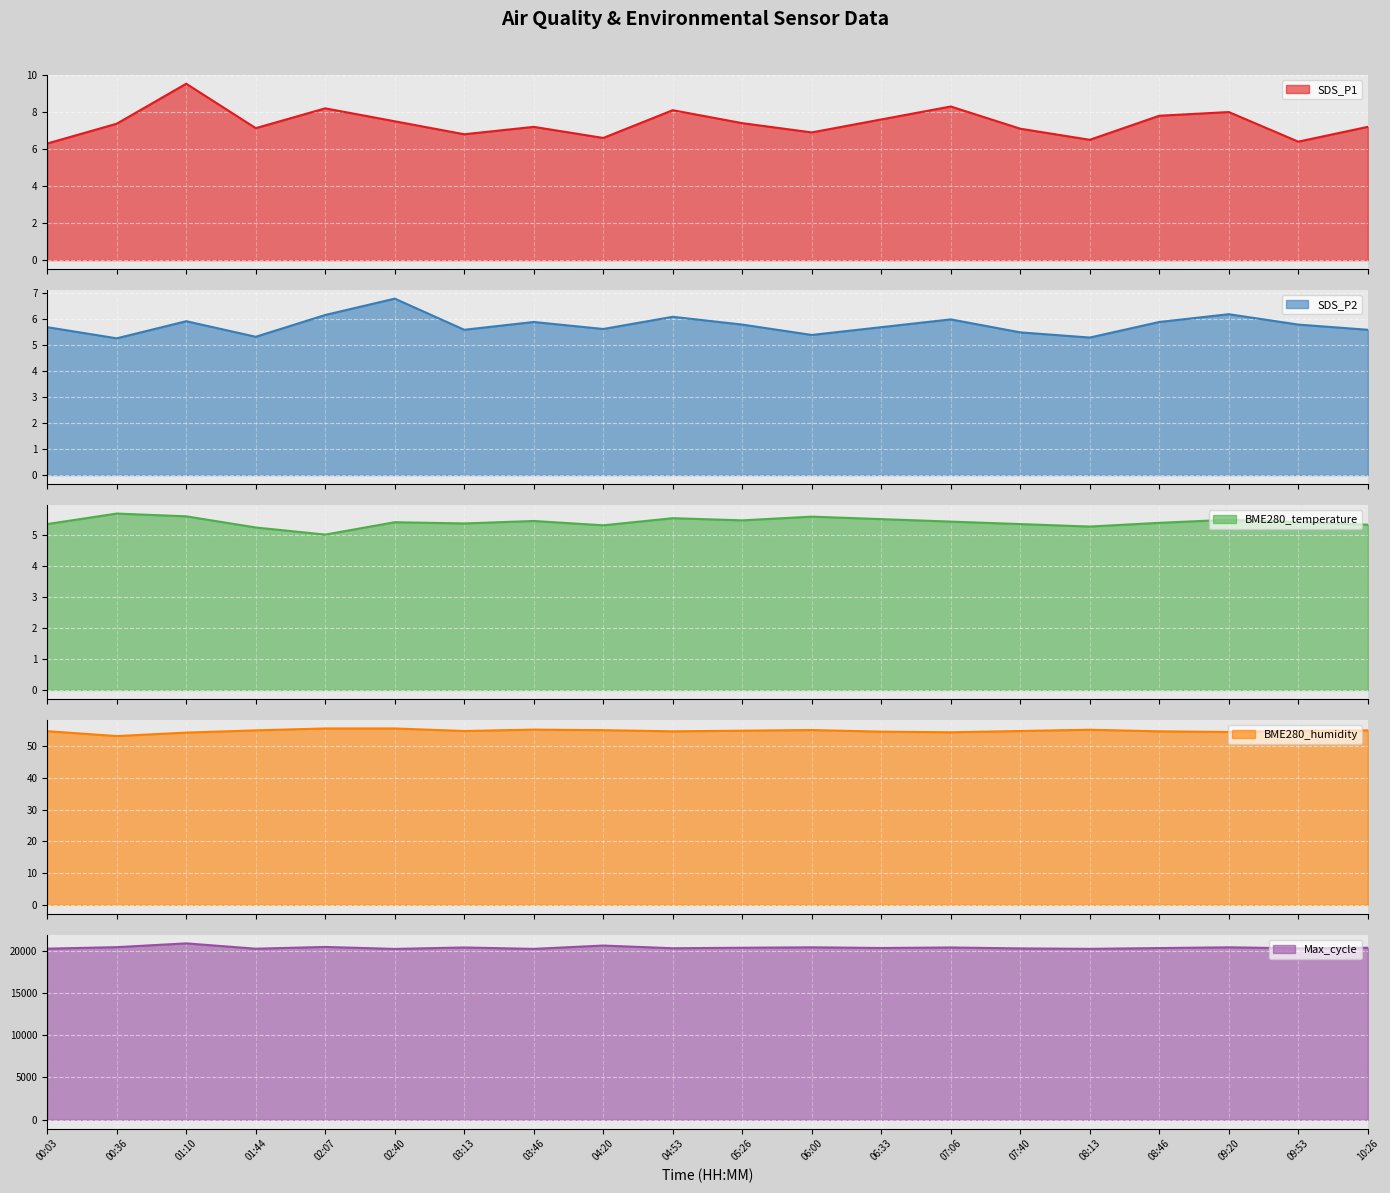

How many interior local peaks does the BME280_humidity series have?

3